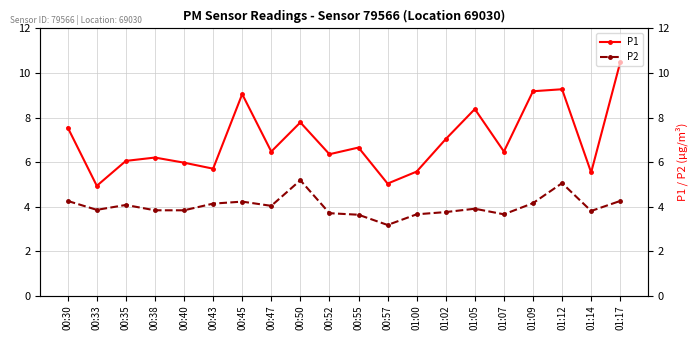

At which label does P1 first exceed 6?

00:30